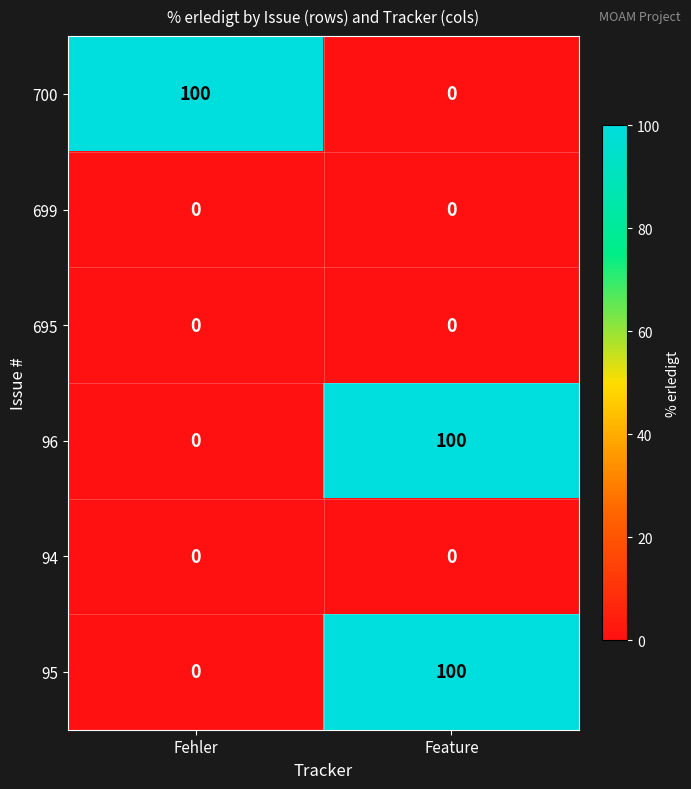

How many data points does each series have?

2